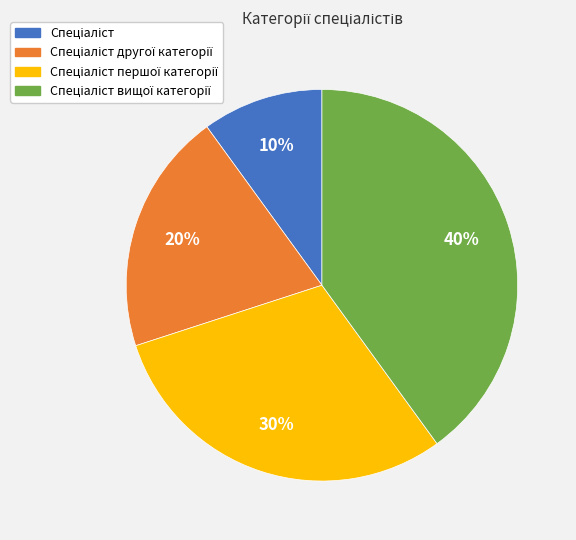

To the nearest percent, what is the average slice percentage?

25%